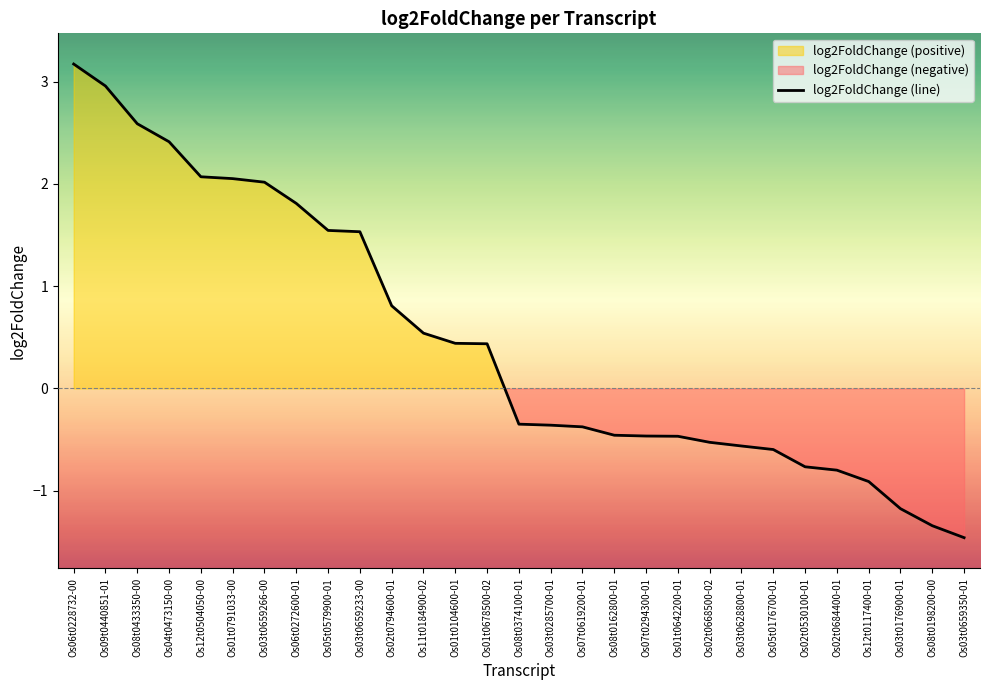

Which has a higher value, Os02t0530100-01 or Os03t0659233-00?

Os03t0659233-00